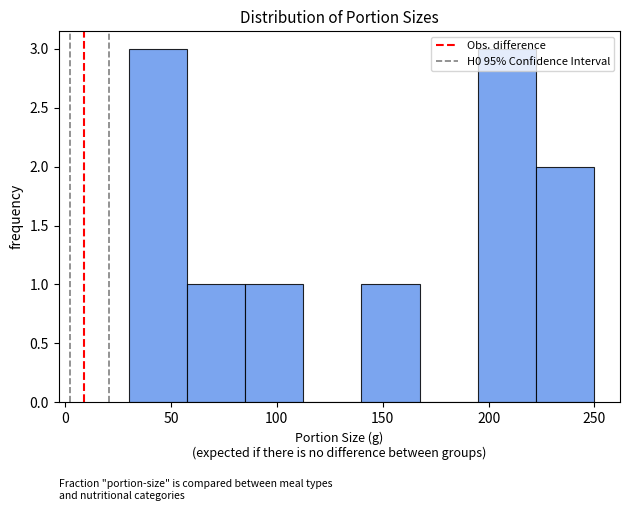

What is the height of the bar covering 30.0 to 57.5 on the x-axis? Neither the bar edges nor the heights are printed on the chart, so give them approximately, as read against the axes.

3